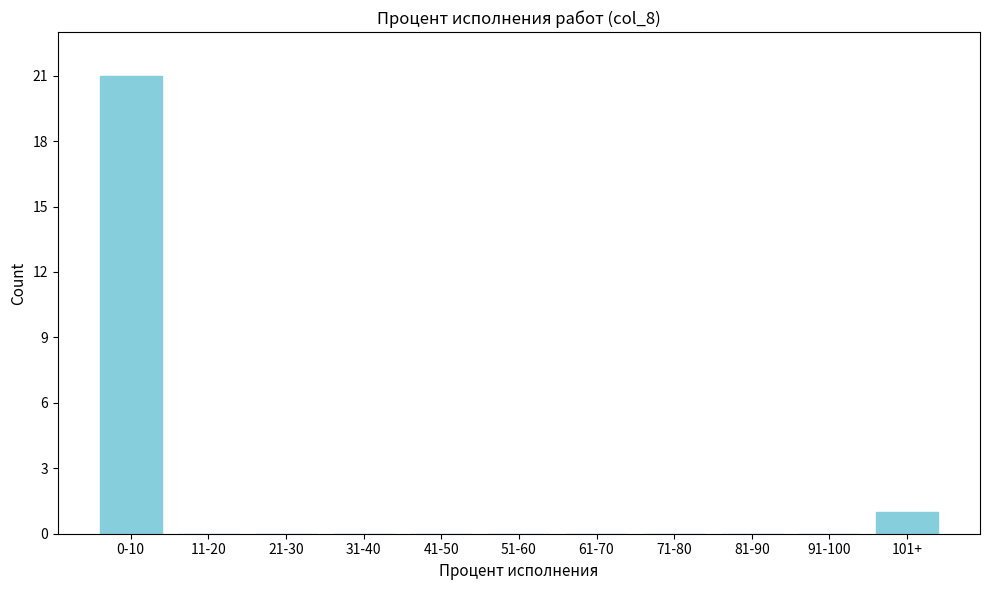

Reading left to right, what are all the values shown in this chart?

0-10=21	11-20=0	21-30=0	31-40=0	41-50=0	51-60=0	61-70=0	71-80=0	81-90=0	91-100=0	101+=1